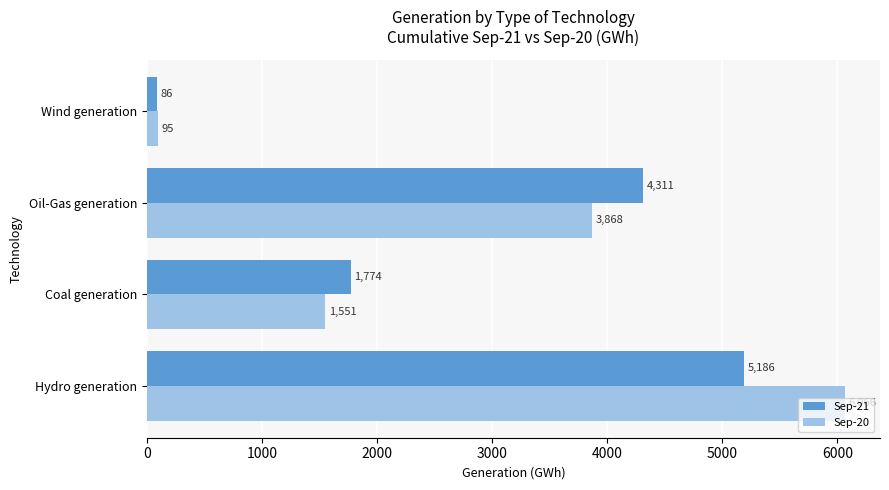

At how many categories does at least one series exceed 4044?

2